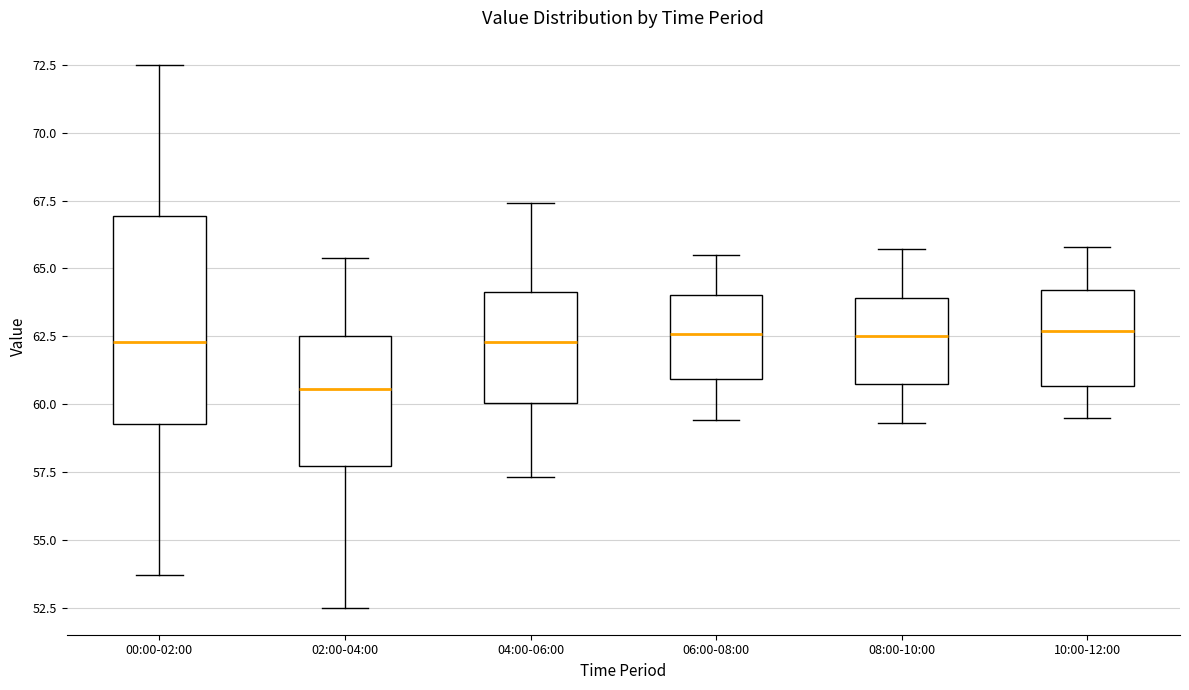

Which box is the tallest, from its lower edge to its upper edge?

00:00-02:00